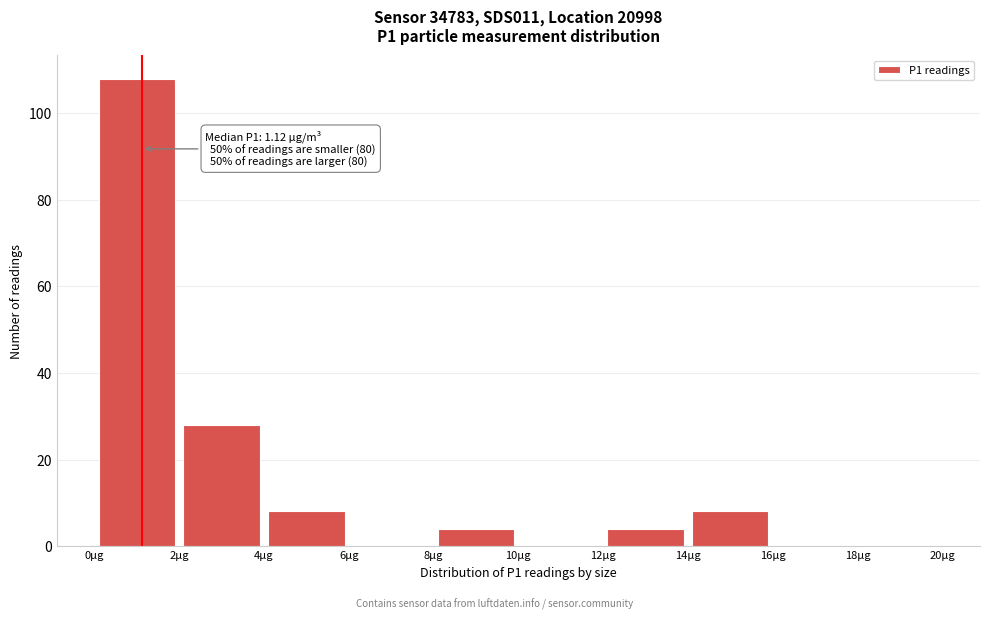

Which range on the x-axis has the tallest bar?

0 to 2